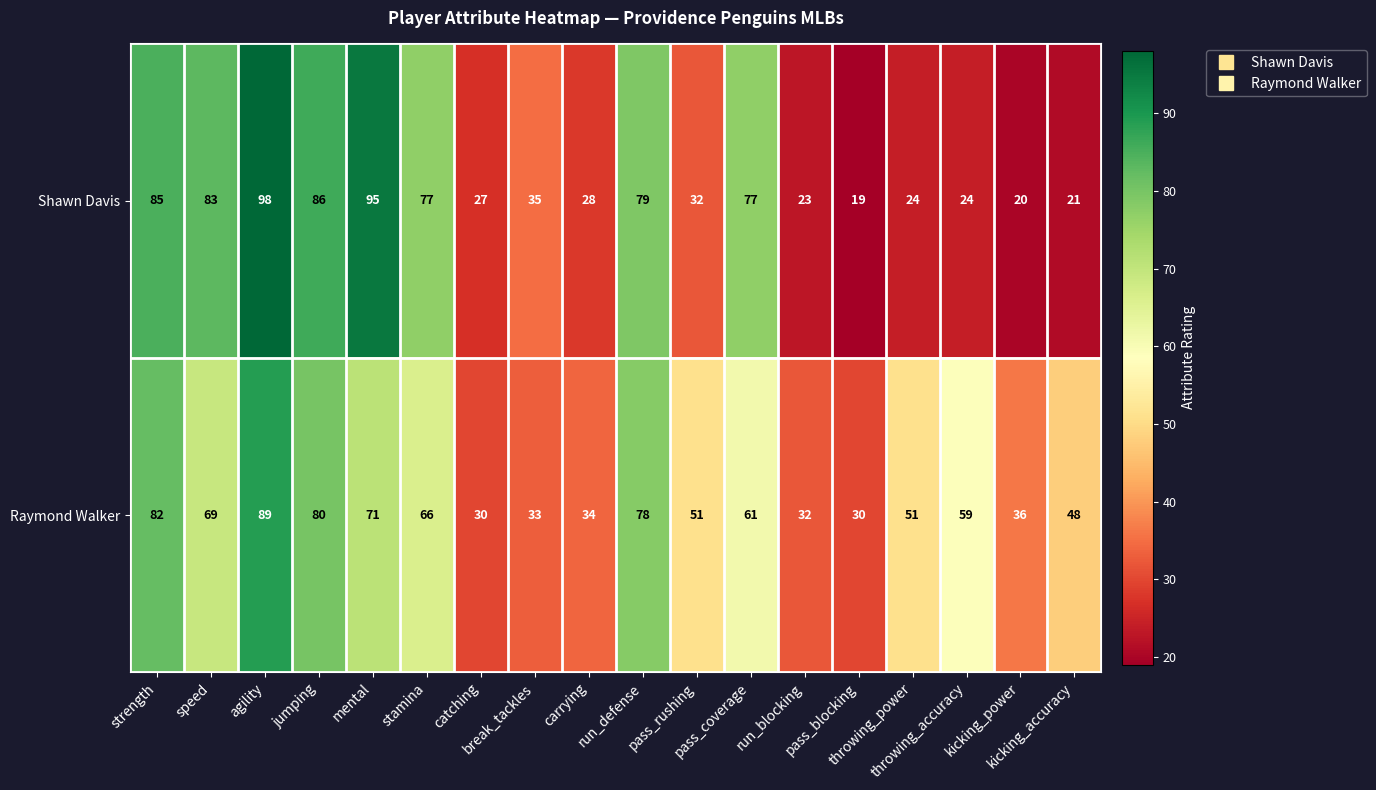

What is the difference between the second highest and second lowest values in the Shawn Davis series?

75